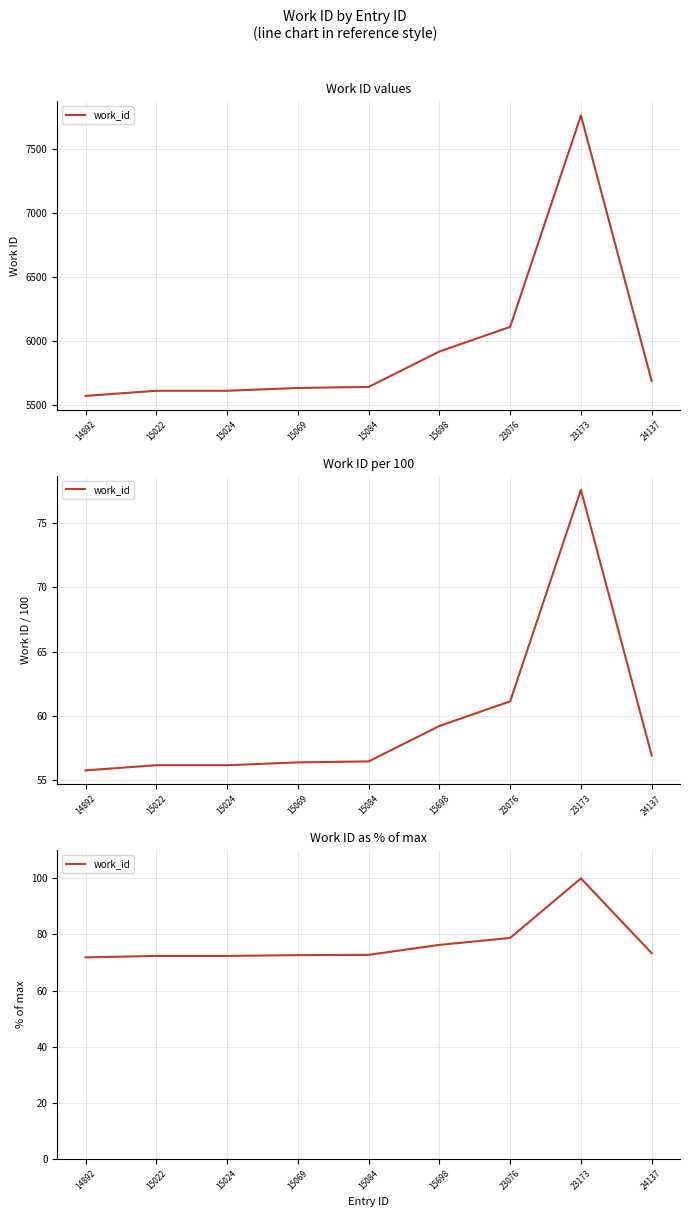

Where is the first local maximum?

23173